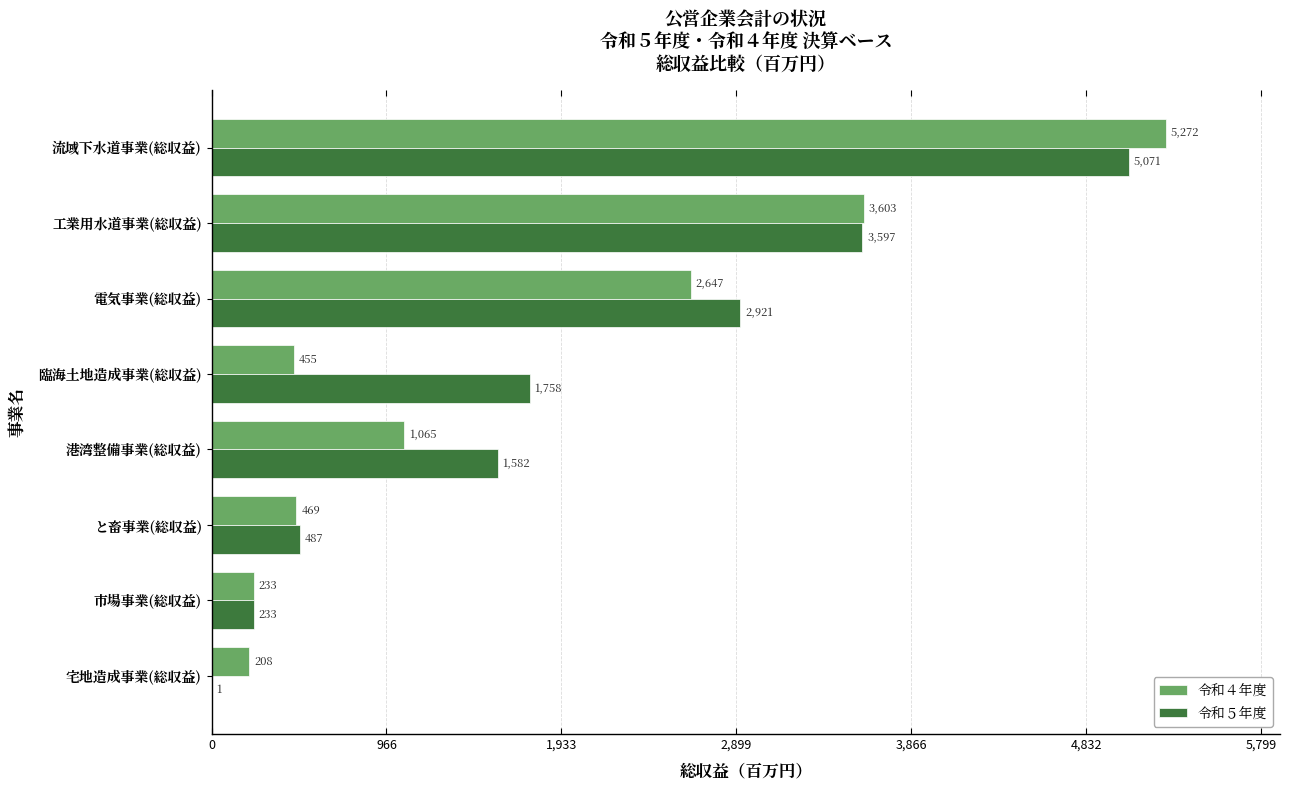

Which series changed the most between 宅地造成事業(総収益) and 市場事業(総収益)?

令和５年度